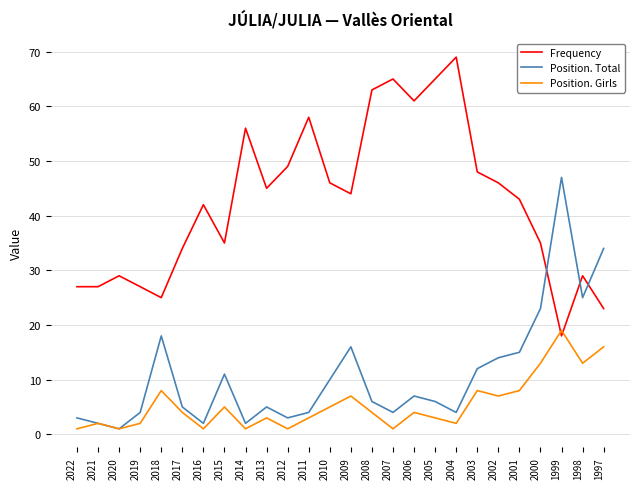

List the series in order of their peak value, highest first.

Frequency, Position. Total, Position. Girls